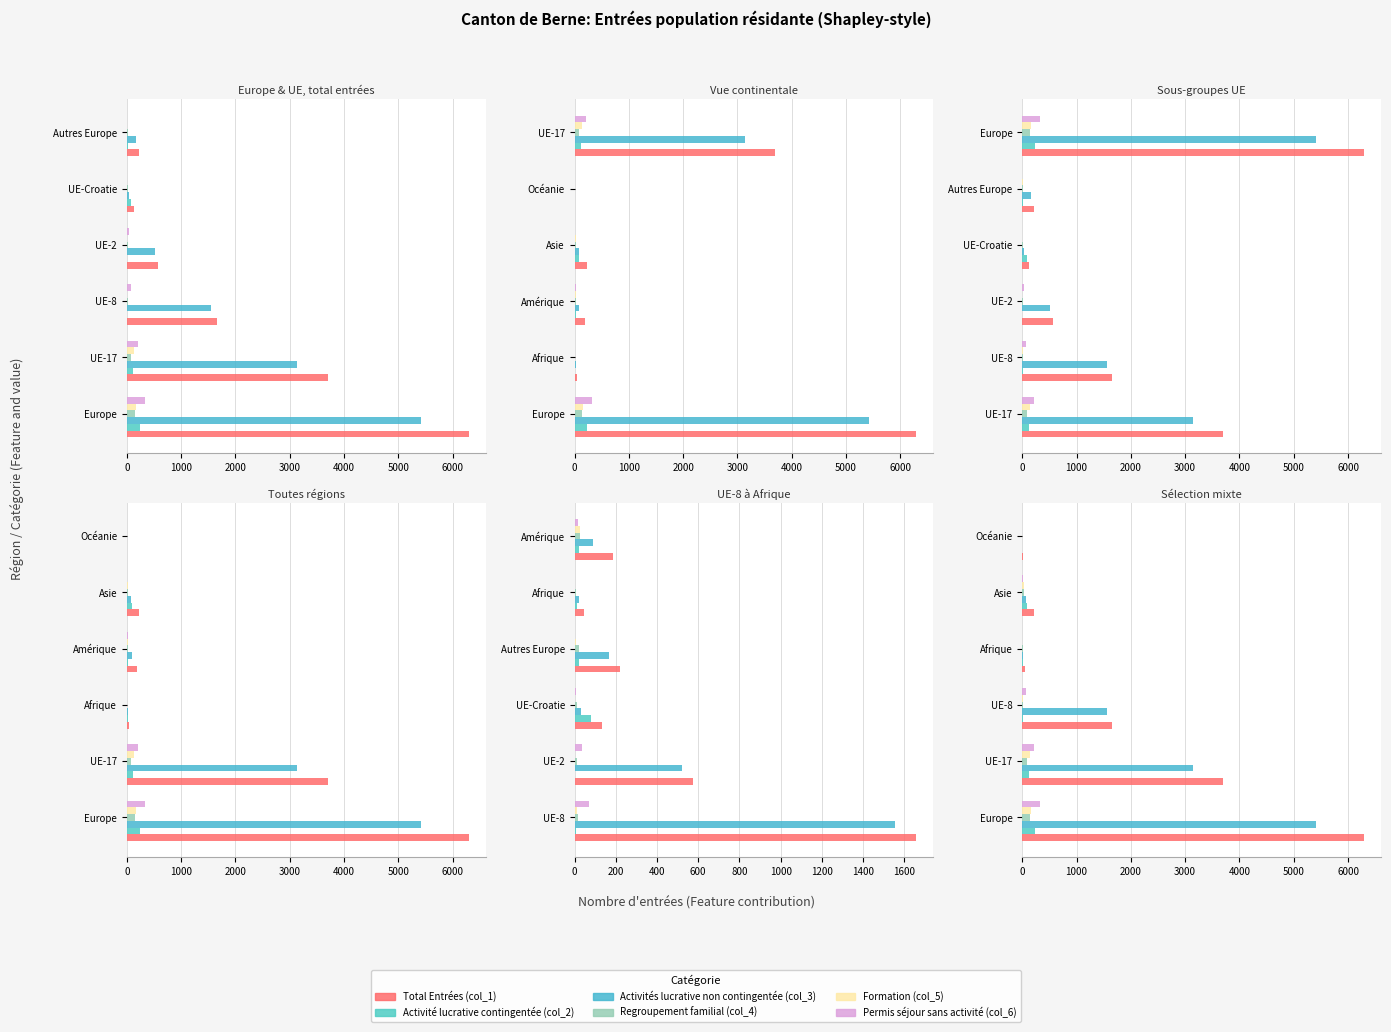

What is the average value of the Formation (col_5) series?

58